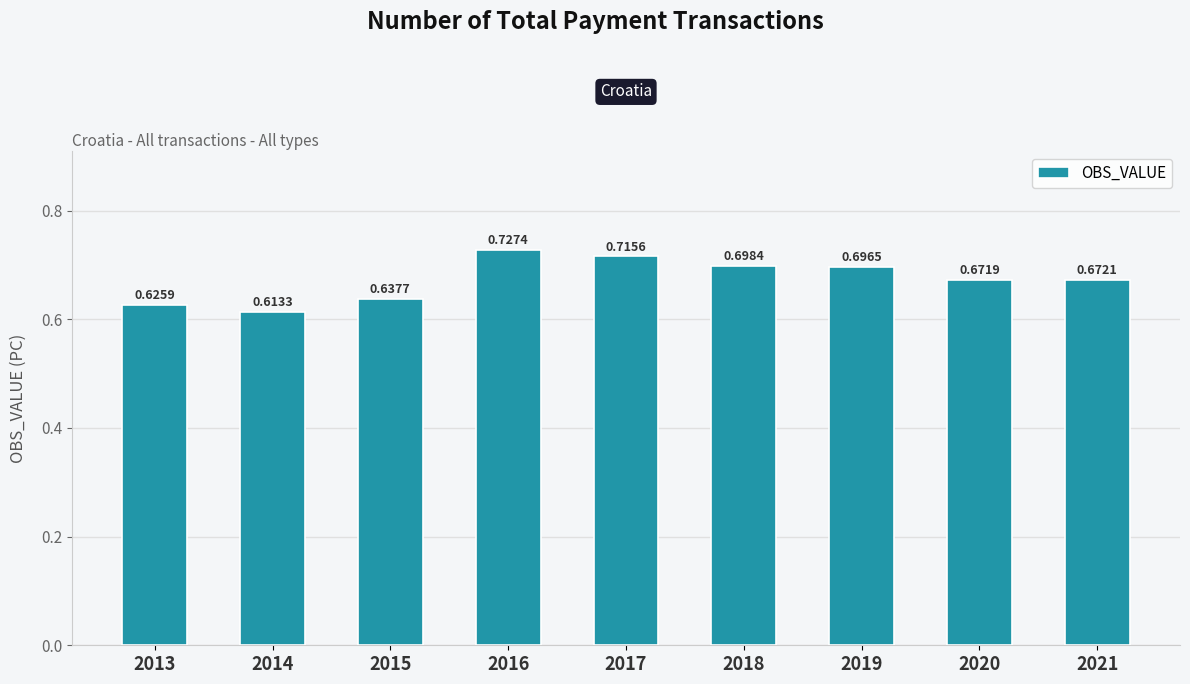

List the labels in order of value, largest first.

2016, 2017, 2018, 2019, 2021, 2020, 2015, 2013, 2014